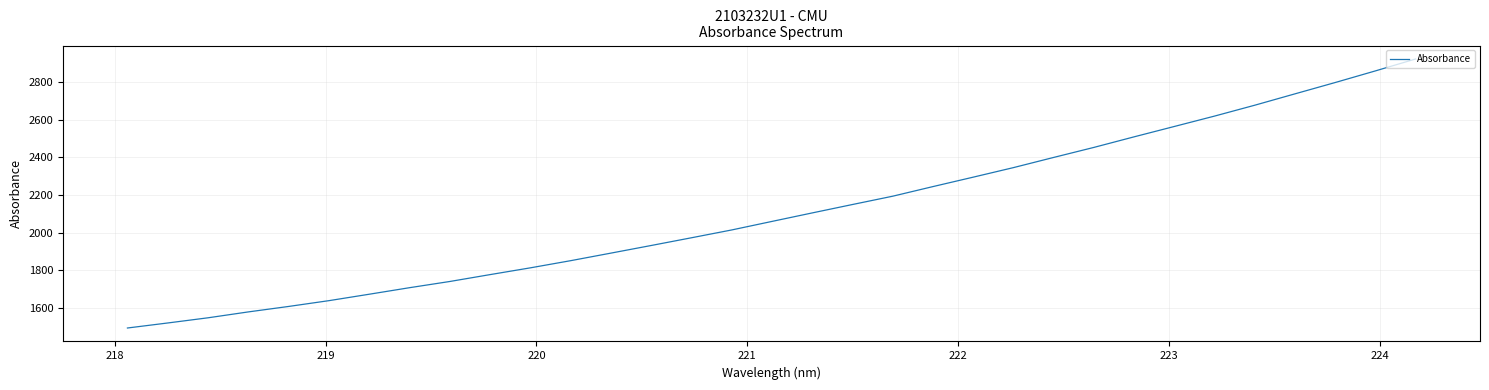

What is the difference between the maximum and minimum values?

1429.6